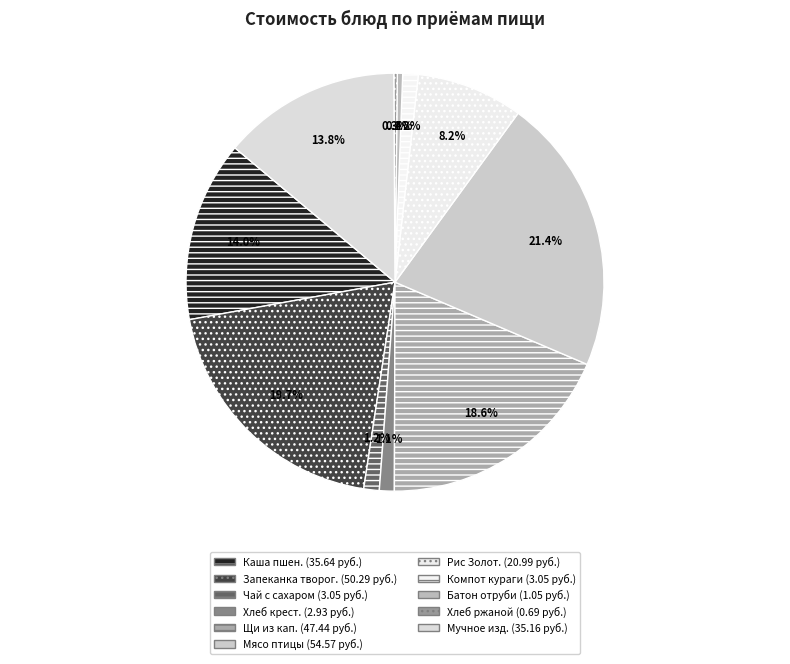

Is there a majority slice in this chart?

No